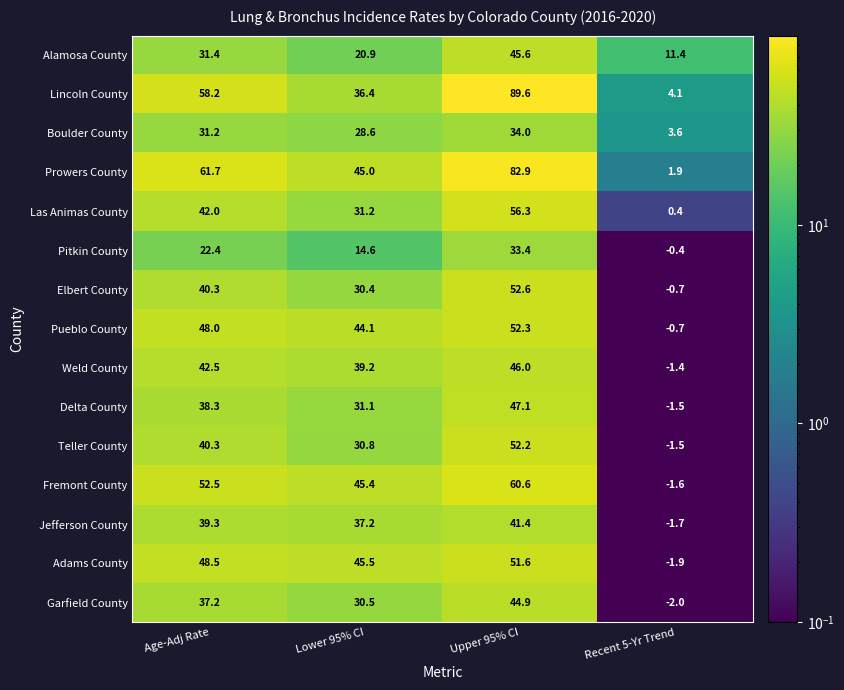

What is the total value across all series at Recent 5-Yr Trend?

8.0